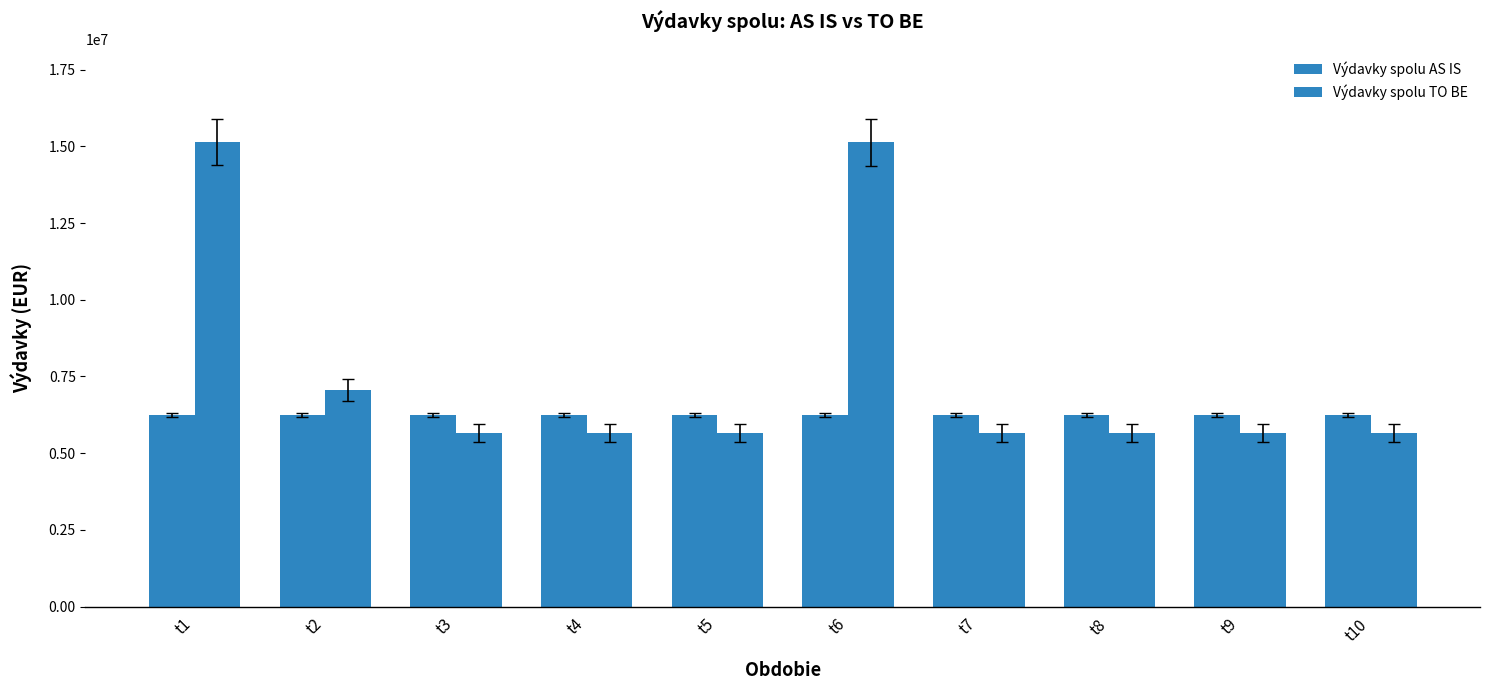

Reading left to right, transcribe all the data shown in this chart.

Výdavky spolu AS IS: 6250991.0	6250991.0	6250991.0	6250991.0	6250991.0	6250991.0	6250991.0	6250991.0	6250991.0	6250991.0
Výdavky spolu TO BE: 15151412.6	7053181.7	5658219.2	5658219.2	5658219.2	15127628.4	5658219.2	5658219.2	5658219.2	5658219.2